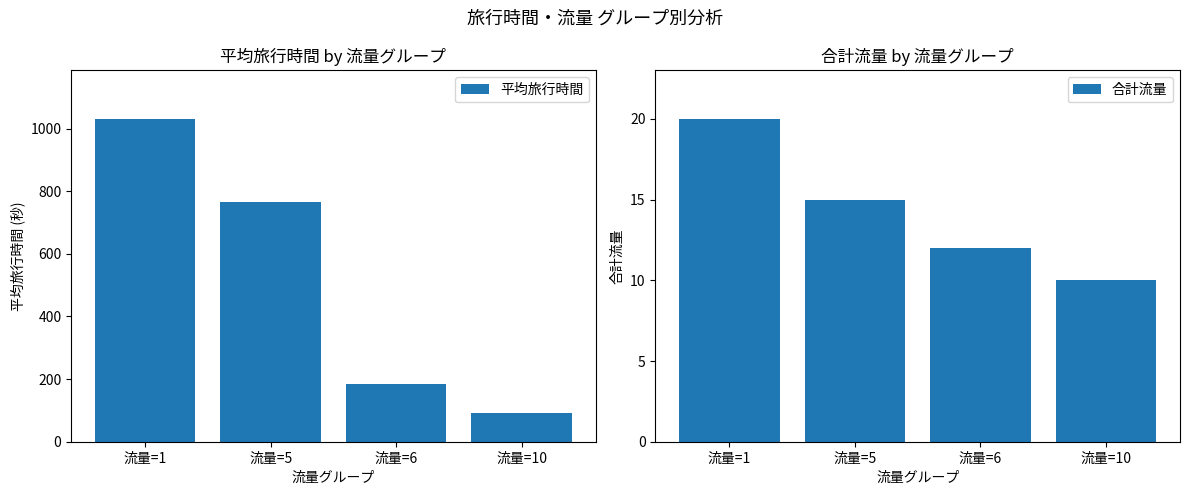

Which series has the largest range (max minus min)?

平均旅行時間